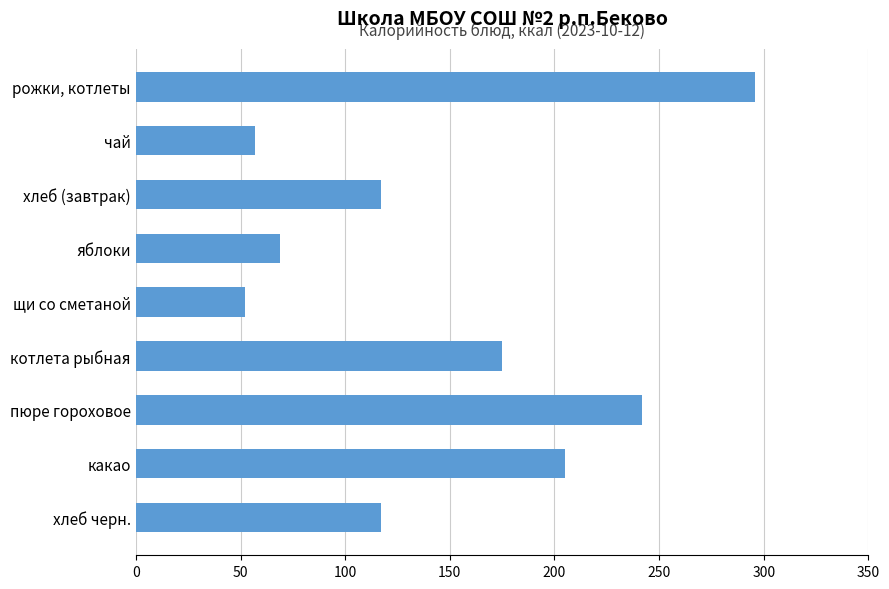

Which label corresponds to the smallest value in the chart?

щи со сметаной